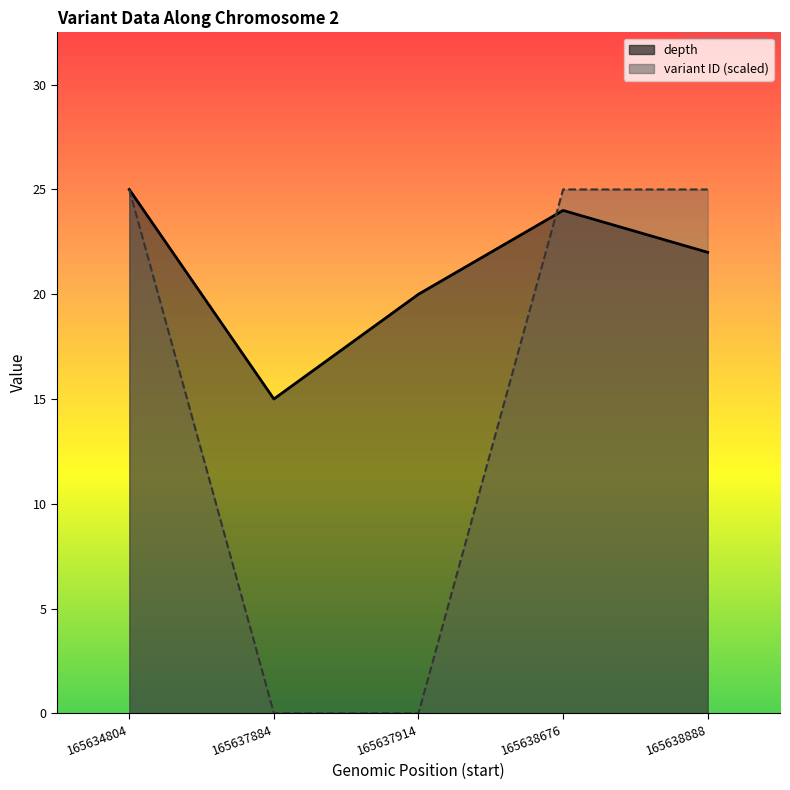

Rank the categories by variant ID (scaled) value from highest to lowest.

165638888, 165638676, 165634804, 165637914, 165637884